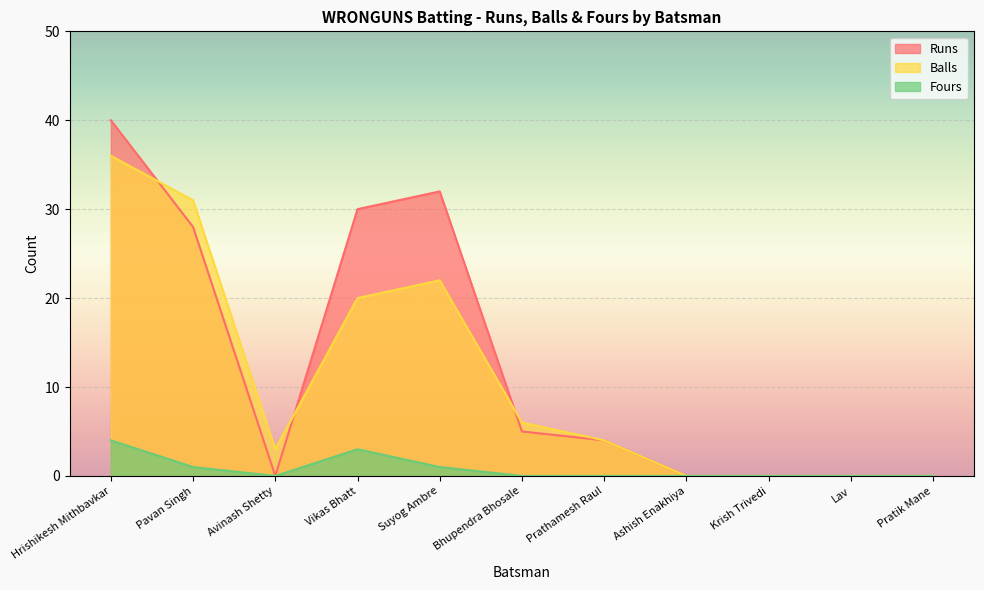

What is the difference between the second highest and minimum values in the Runs series?

32